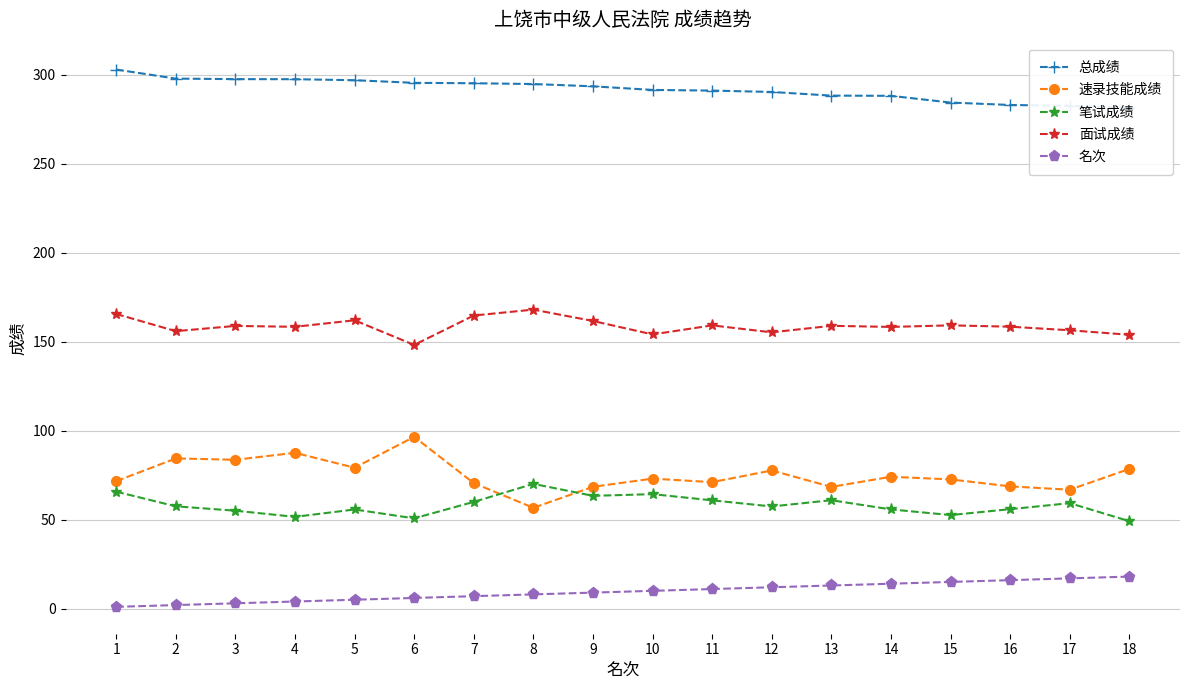

Rank the series by their maximum value, from lowest to highest.

名次, 笔试成绩, 速录技能成绩, 面试成绩, 总成绩